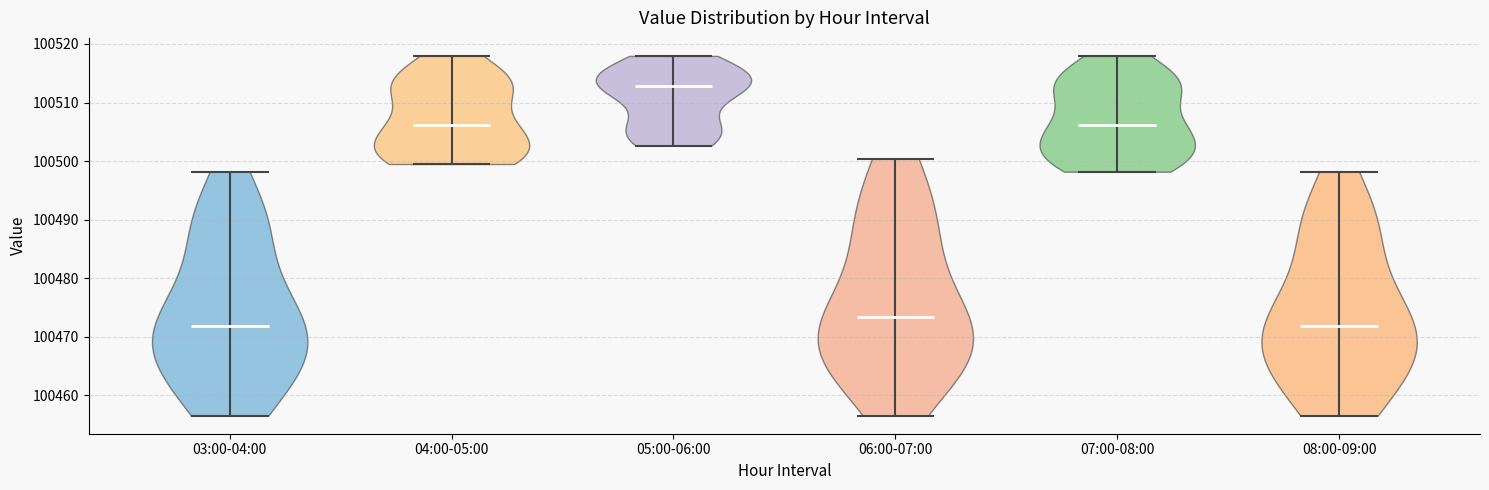

What is the lowest point the violin for 07:00-08:00 reaches on the y-axis? The values are not printed on the chart, so give them approximately, as read against the axis.

100498